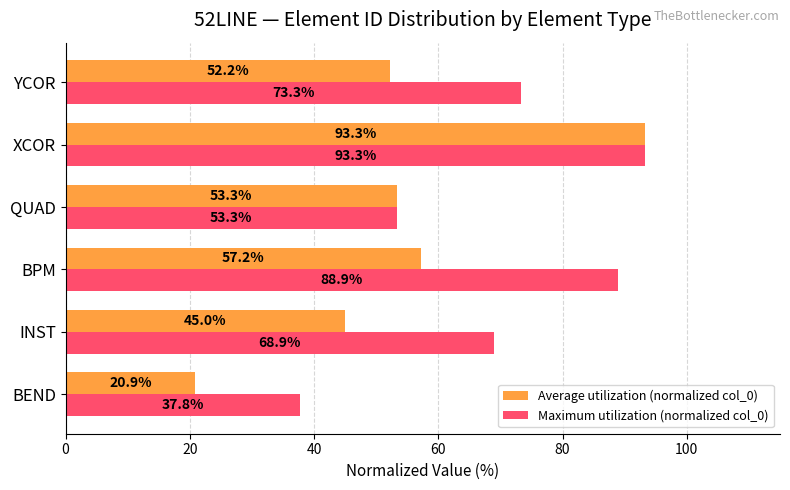

The Maximum utilization (normalized col_0) series shows 88.9 at BPM. True or false?

True